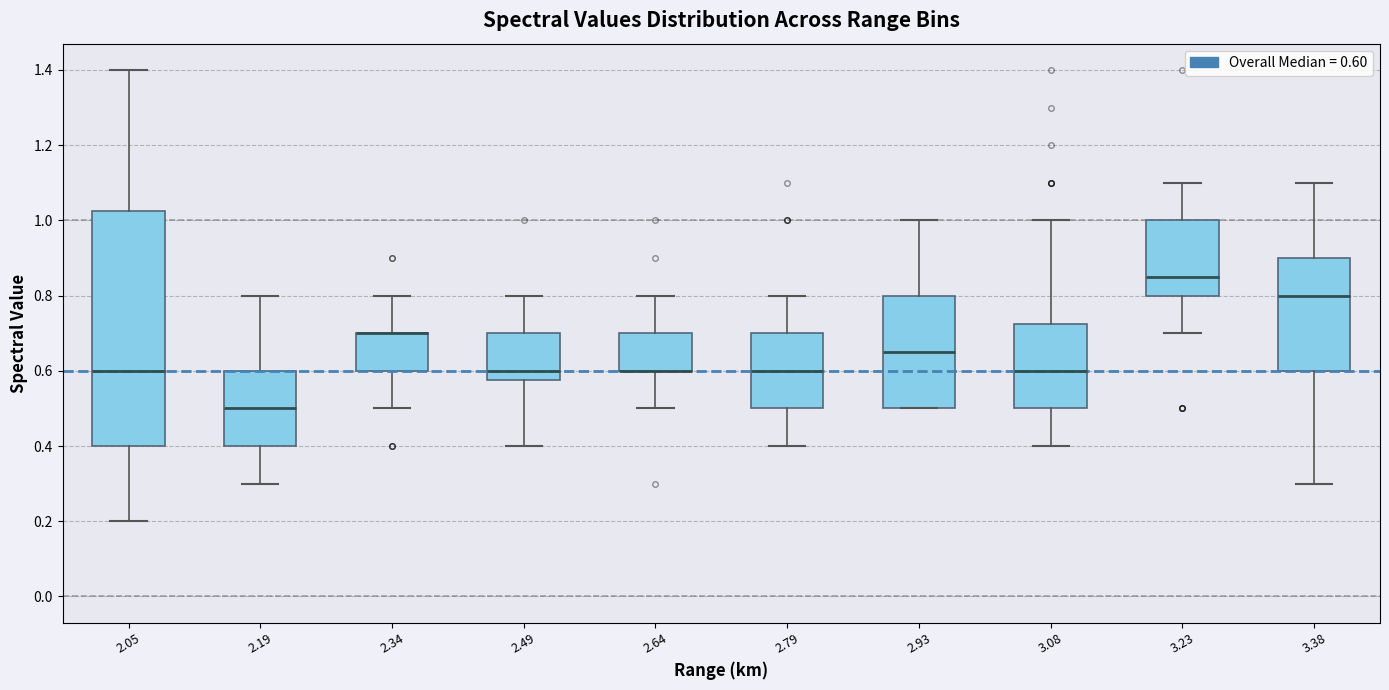

Where is the upper edge of the box at x = 2.49 on the y-axis? The values are not printed on the chart, so give them approximately, as read against the axis.

0.70